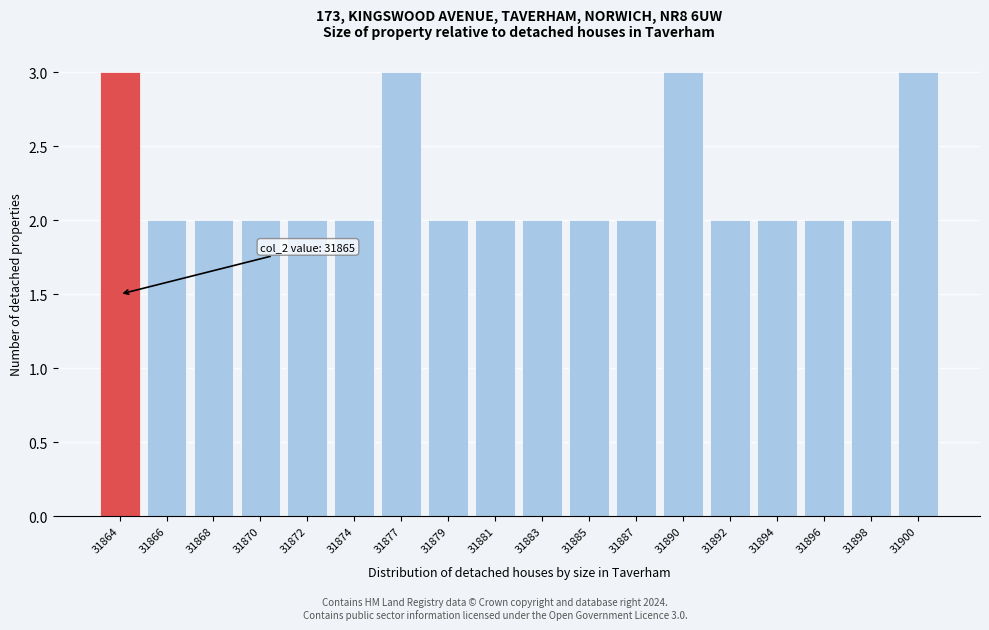

Reading right to left, extract all data points from this chart.

31900=3	31898=2	31896=2	31894=2	31892=2	31890=3	31887=2	31885=2	31883=2	31881=2	31879=2	31877=3	31874=2	31872=2	31870=2	31868=2	31866=2	31864=3